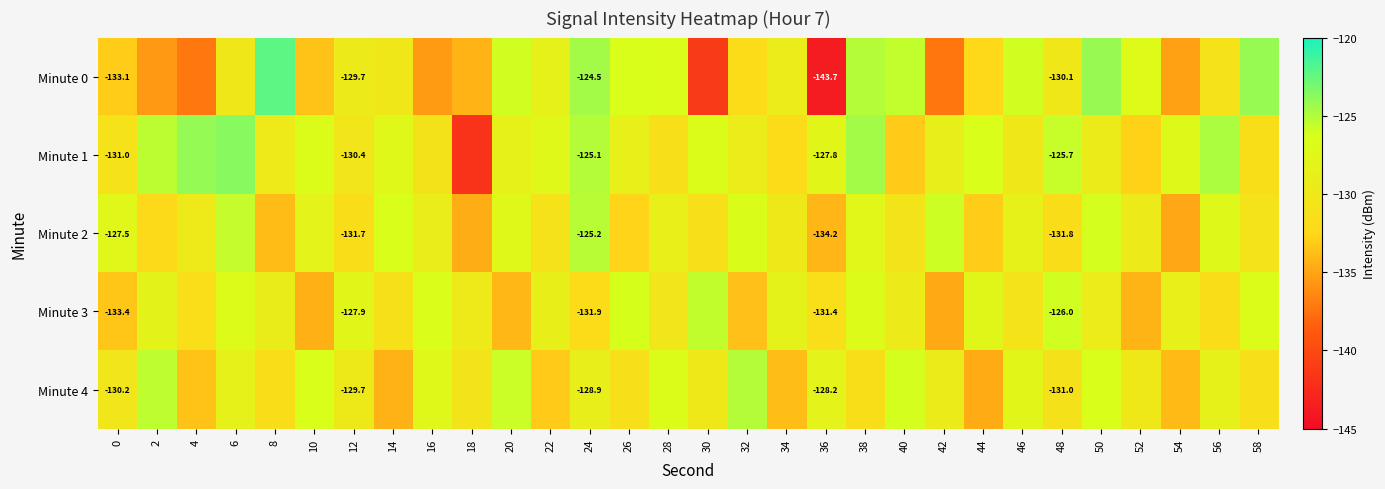

What is the total value across all series at 34?

-653.4